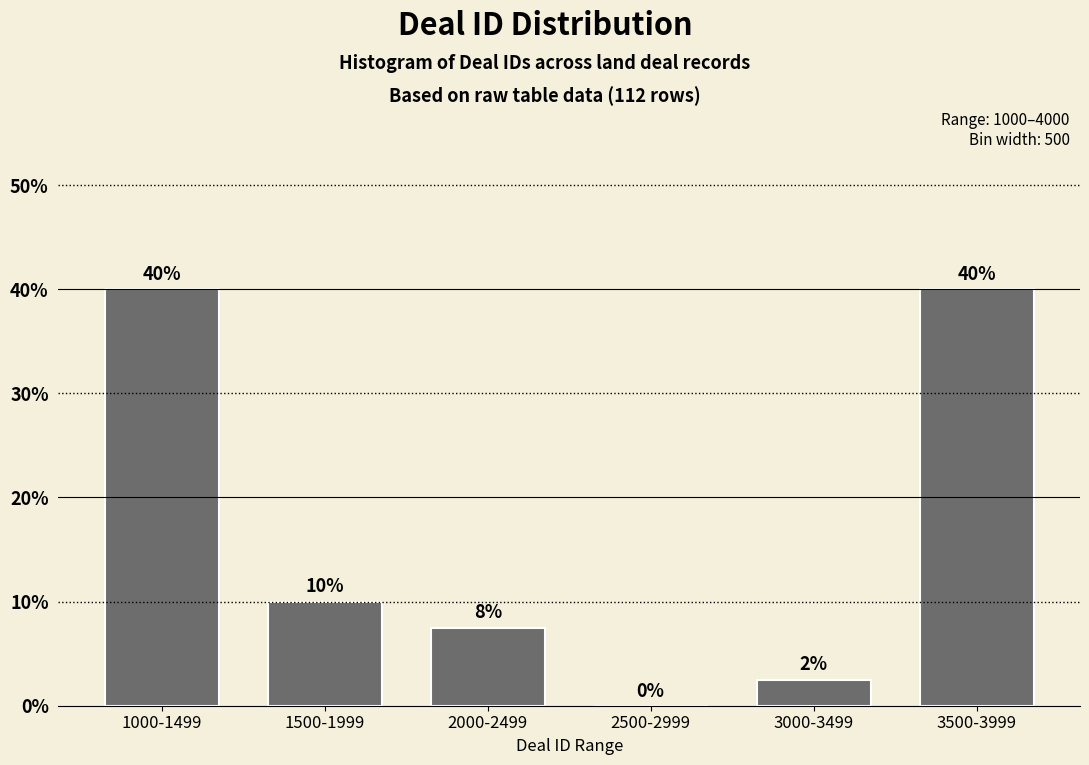

Which has a higher value, 1500-1999 or 2500-2999?

1500-1999